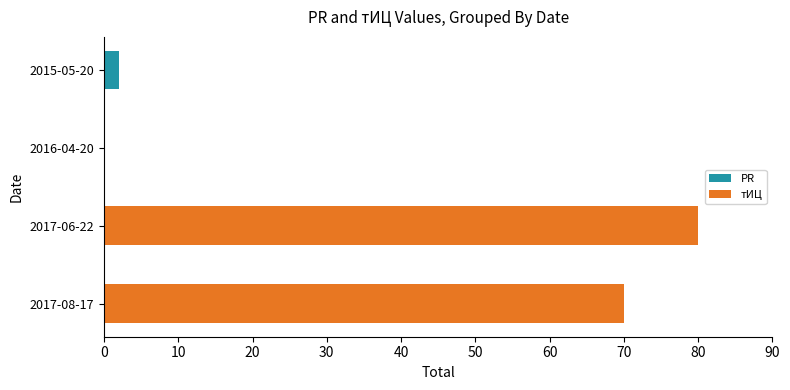

At which label does PR reach its peak?

2015-05-20